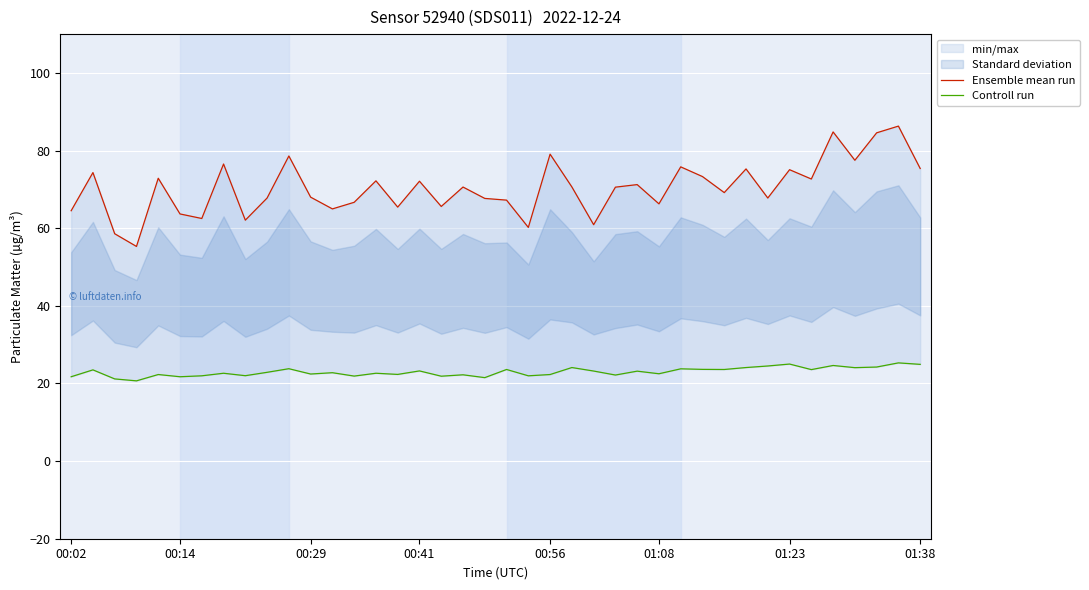

What is the difference between the maximum and minimum values in the Ensemble mean run series?

31.0